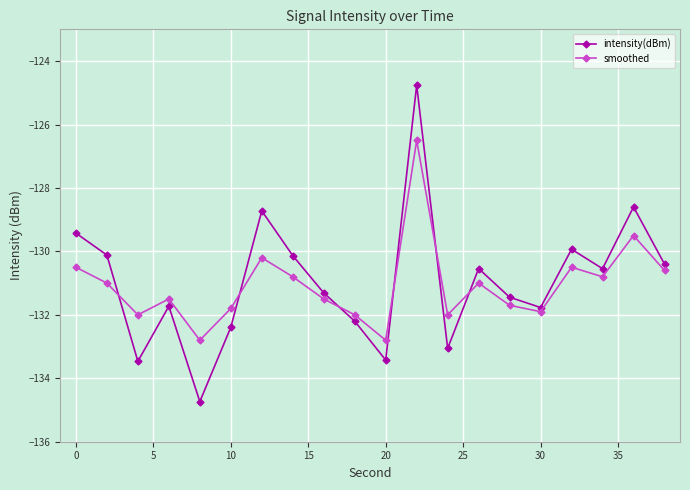

What is the difference between the second highest and minimum values in the intensity(dBm) series?

6.1